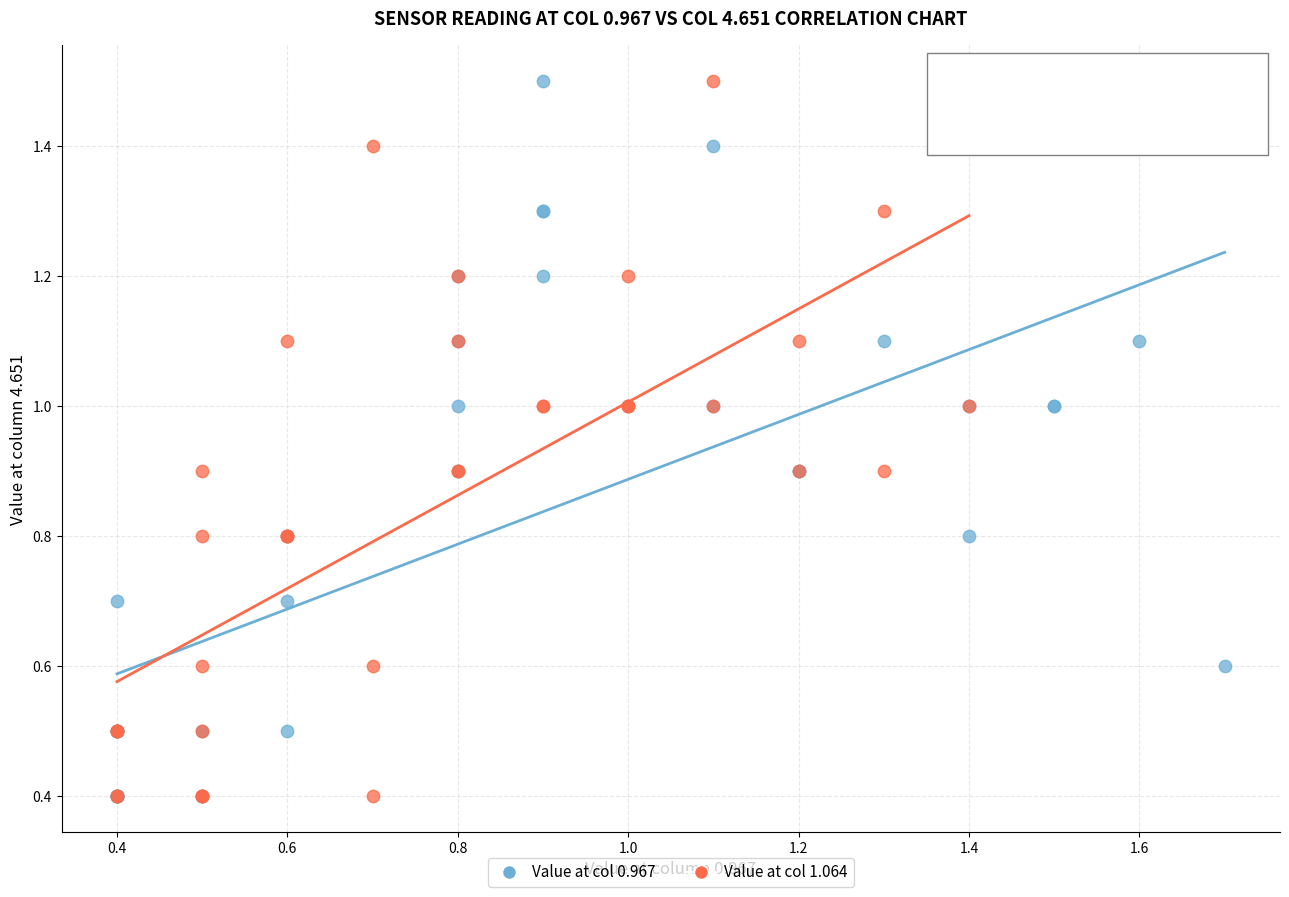

What are all the series names shown in the legend?

Value at col 0.967, Value at col 1.064